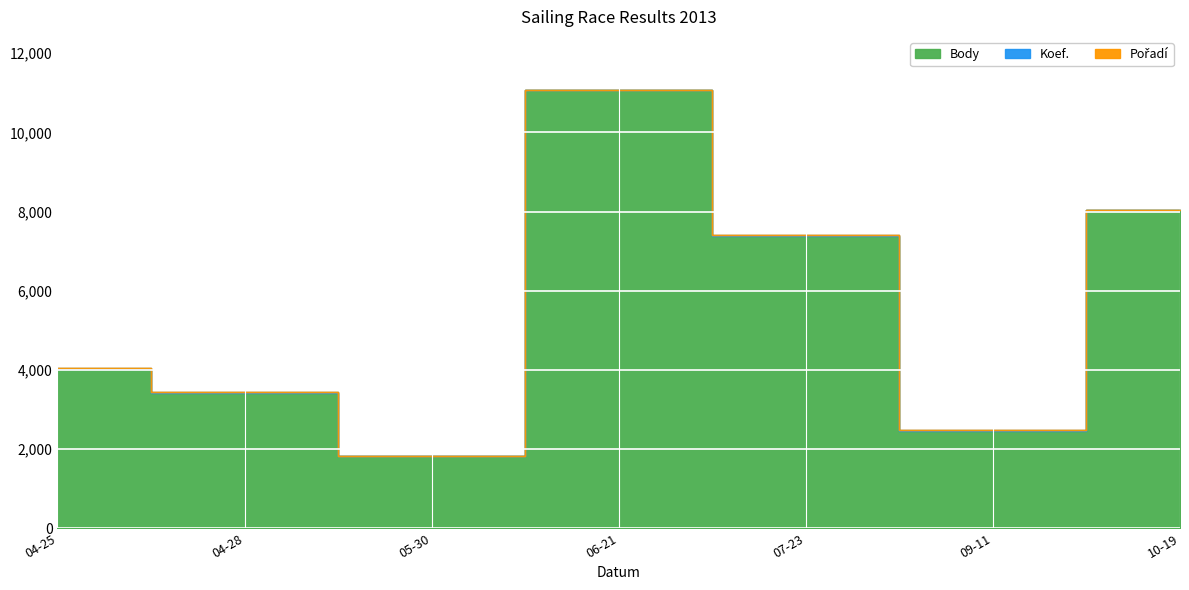

Is it true that Pořadí equals 3 at 2013-07-23?

False